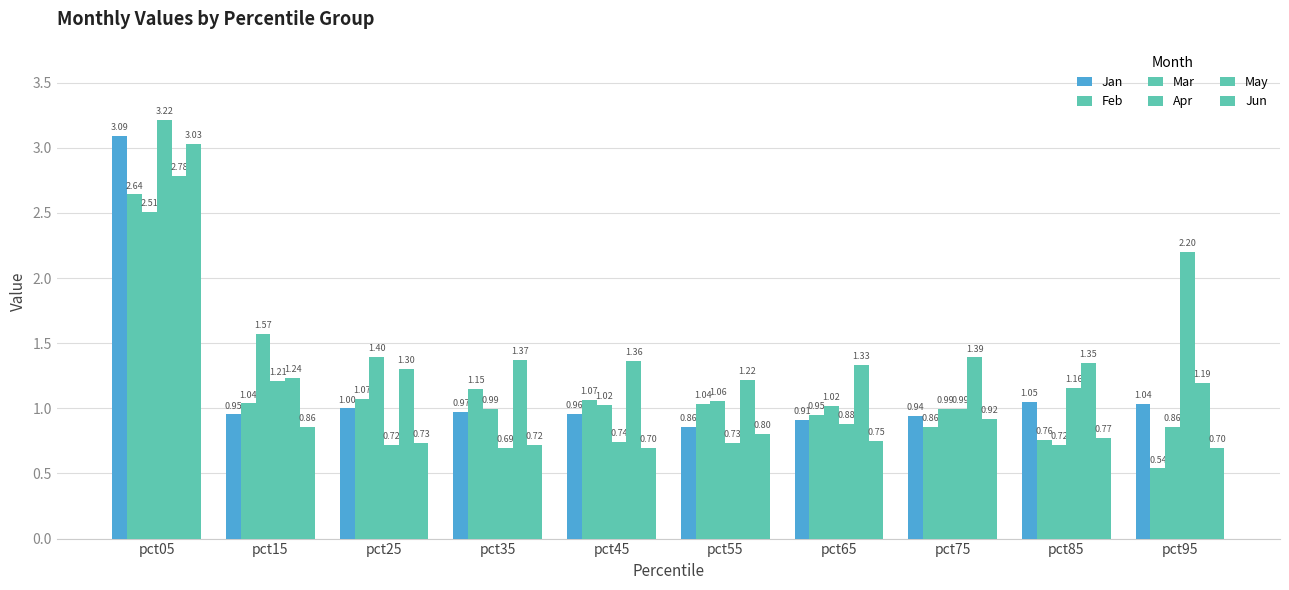

What is the smallest value displayed?

0.5